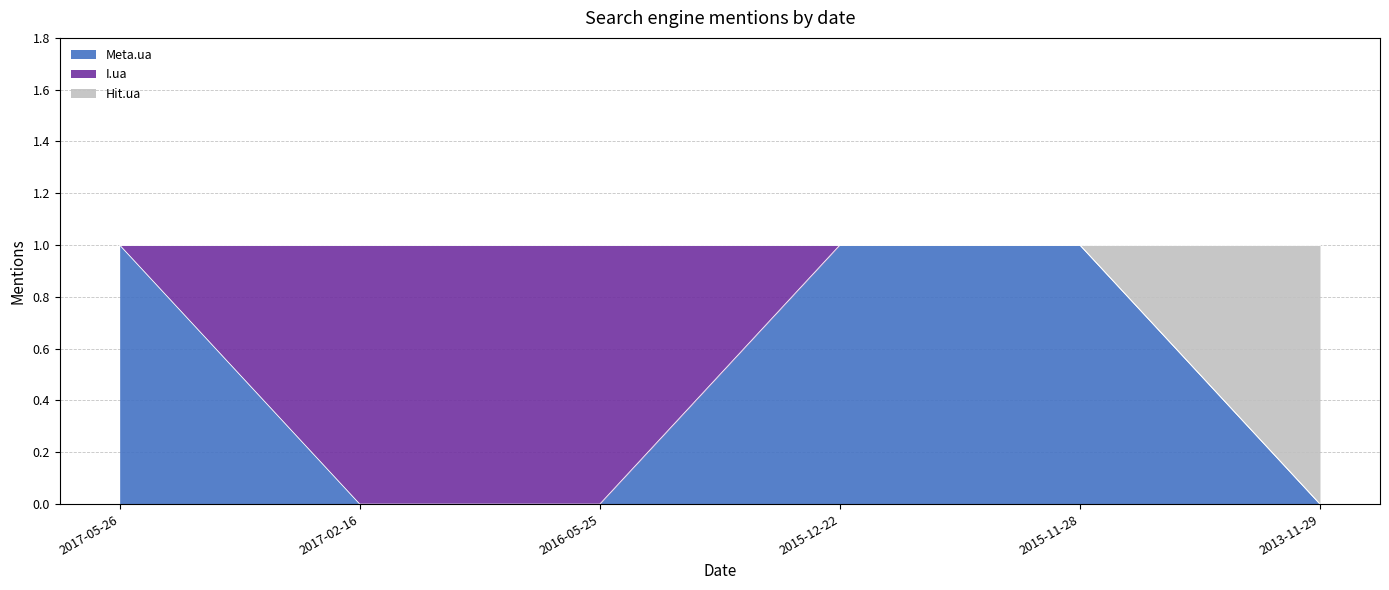

At which category is the sum across all series the highest?

2017-05-26